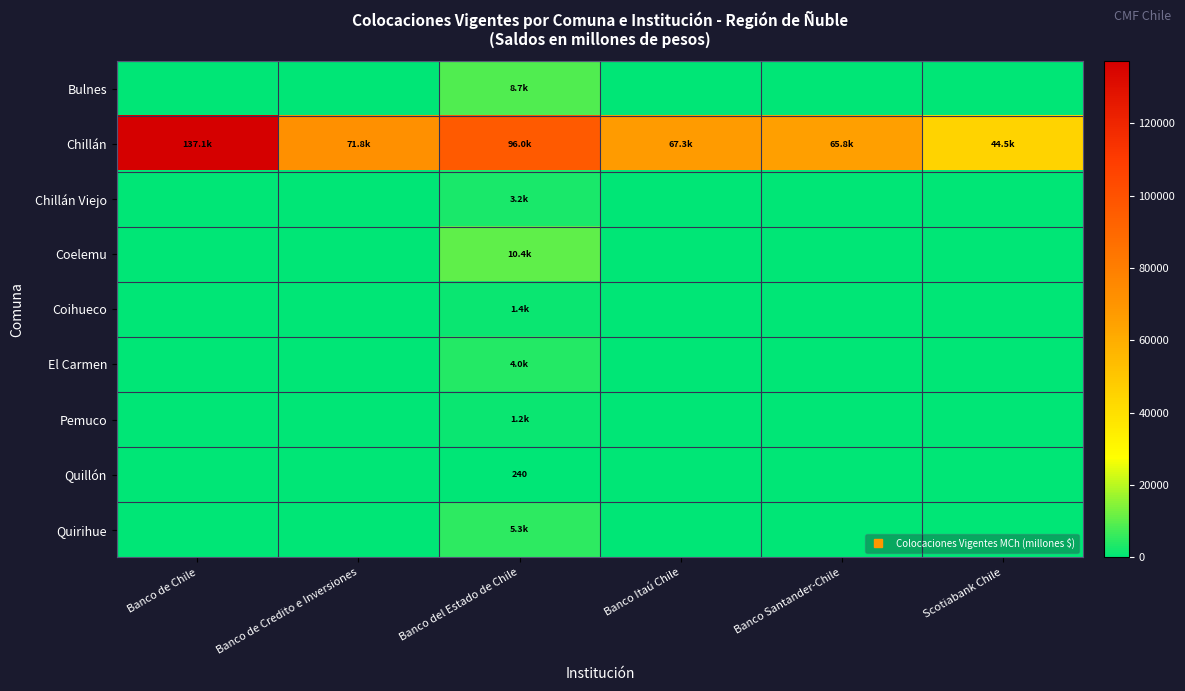

At Banco Itaú Chile, list the series in order from smallest to largest.

Bulnes, Chillán Viejo, Coelemu, Coihueco, El Carmen, Pemuco, Quillón, Quirihue, Chillán